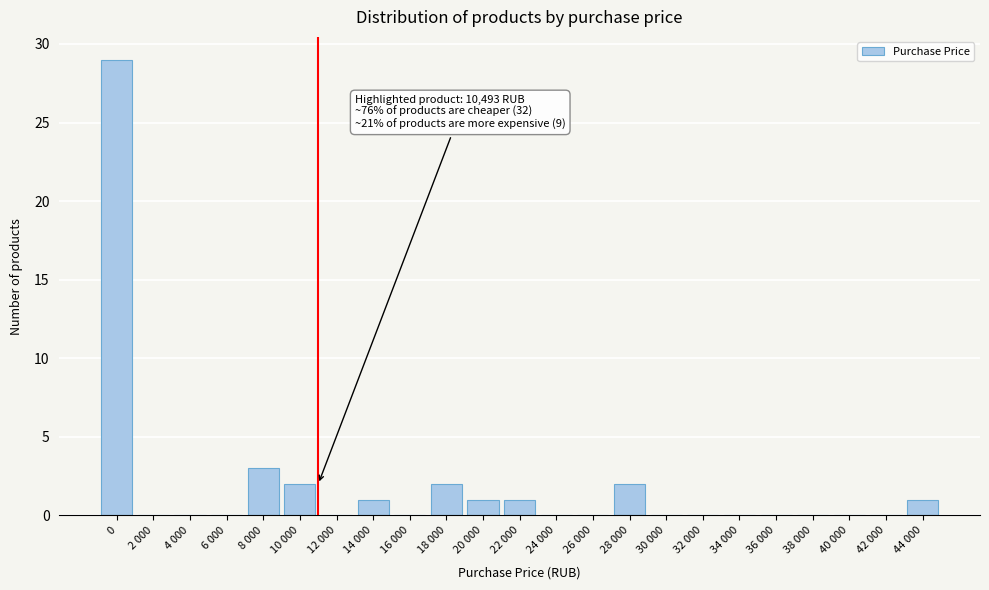

Reading left to right, extract all data points from this chart.

0=29	2 000=0	4 000=0	6 000=0	8 000=3	10 000=2	12 000=0	14 000=1	16 000=0	18 000=2	20 000=1	22 000=1	24 000=0	26 000=0	28 000=2	30 000=0	32 000=0	34 000=0	36 000=0	38 000=0	40 000=0	42 000=0	44 000=1